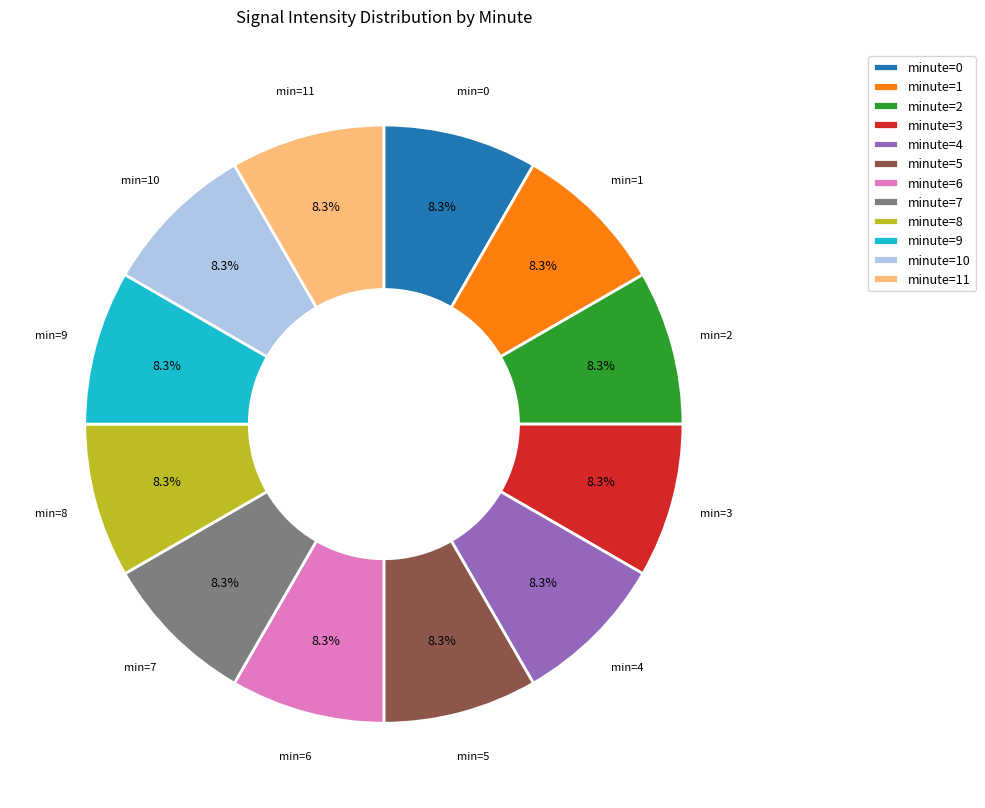

Is there a majority slice in this chart?

No